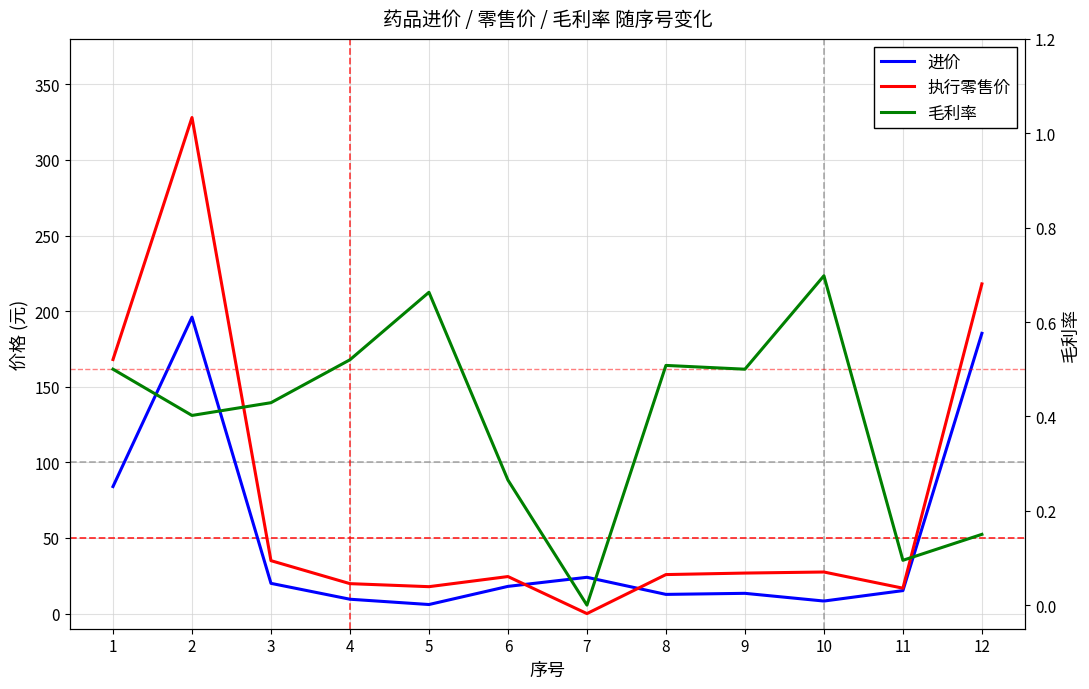

True or false: 执行零售价 has a value of 17.8 at 5.

True